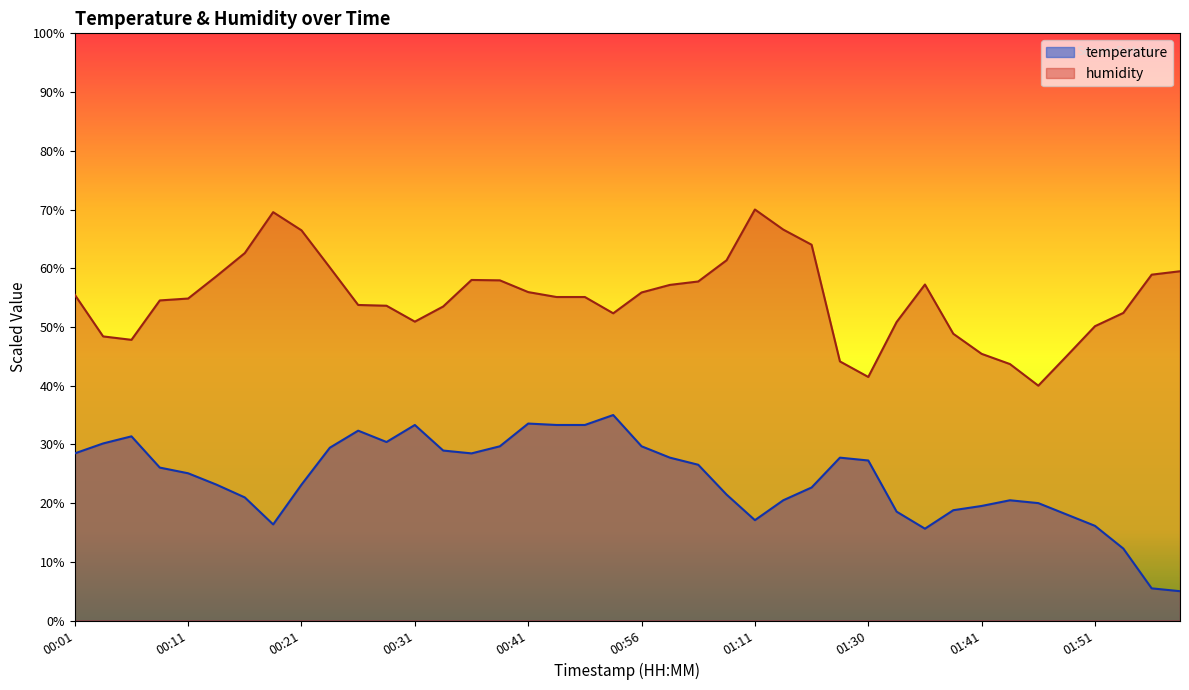

What are all the series names shown in the legend?

temperature, humidity